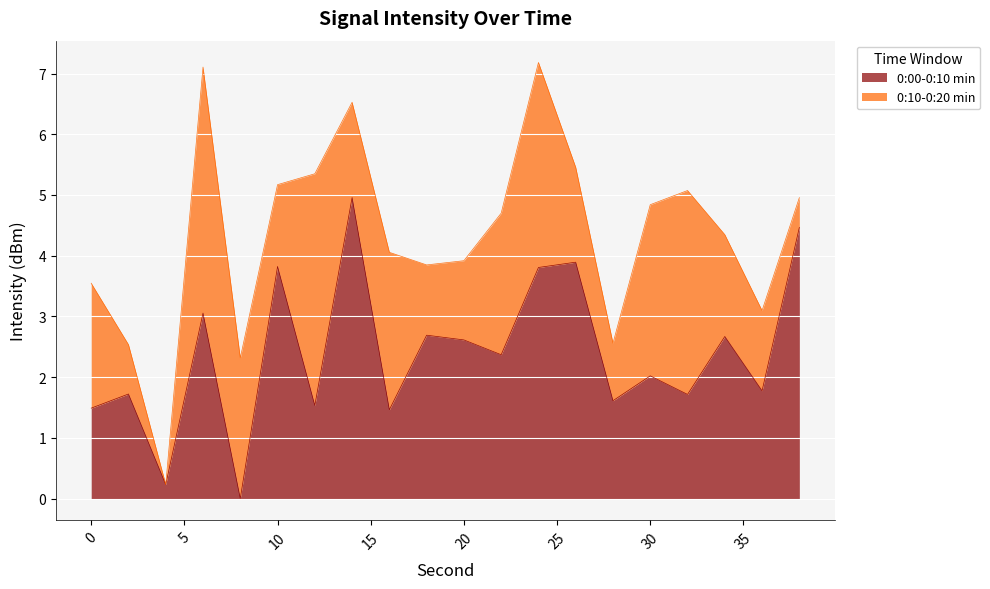

What is the difference between the second highest and minimum values?

4.5